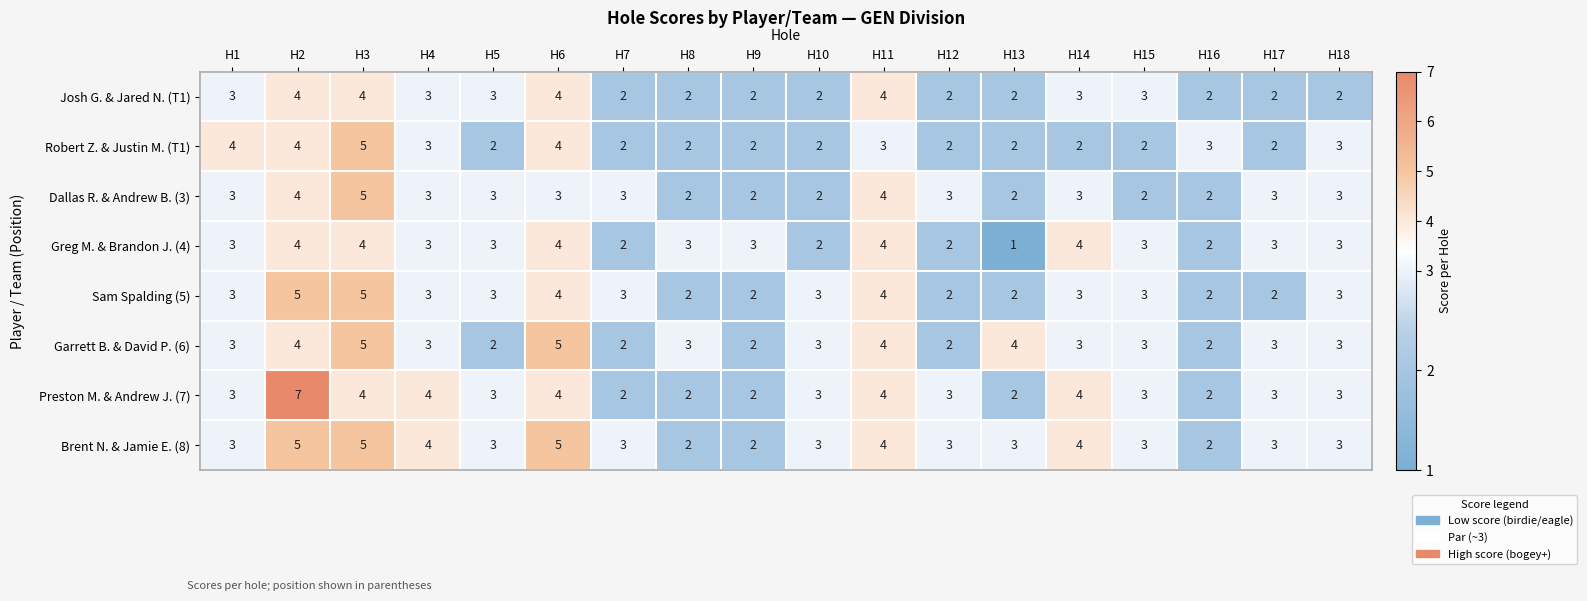

What is the total value across all series at H3?

37